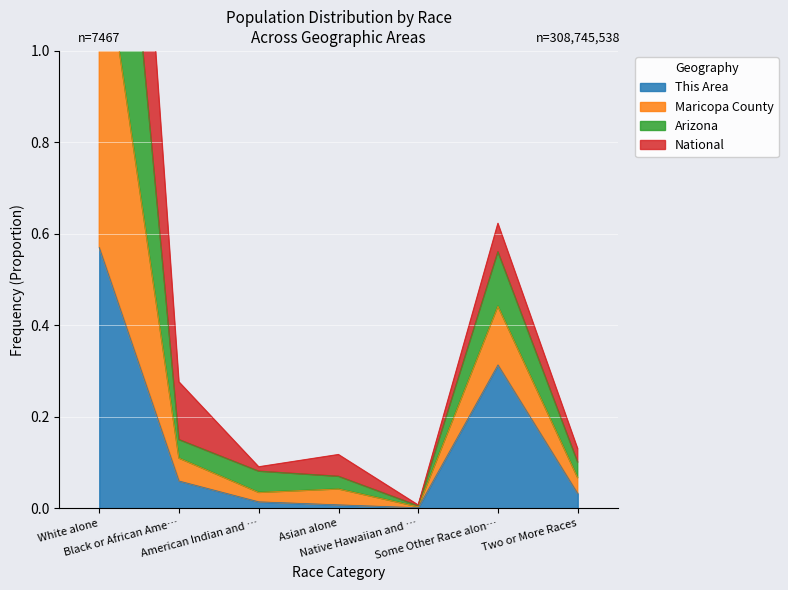

What is the maximum value shown in the chart?

2.8